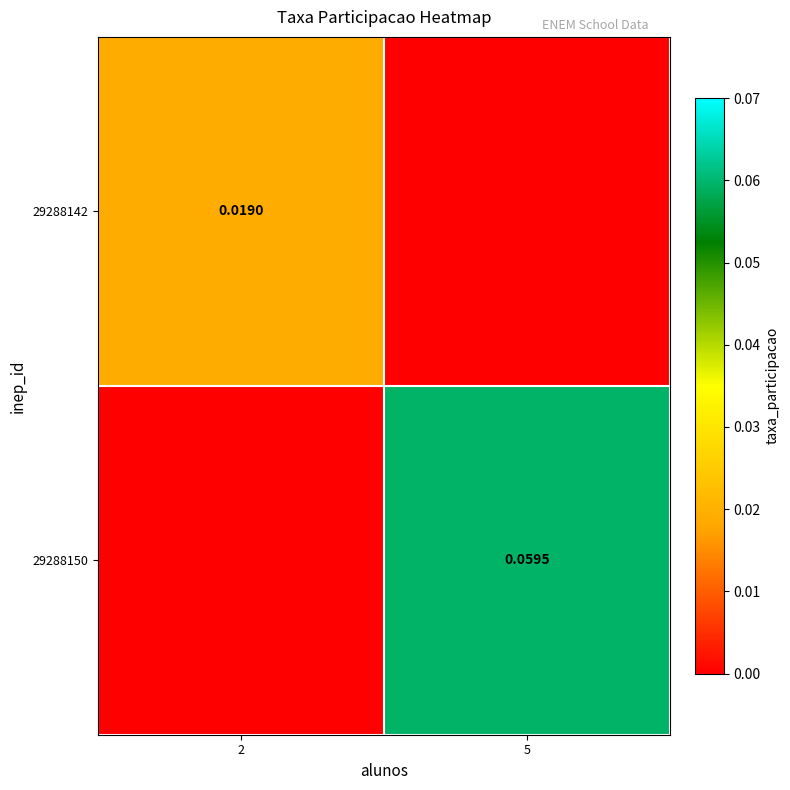

List the labels in order of 29288150 value, smallest first.

2, 5